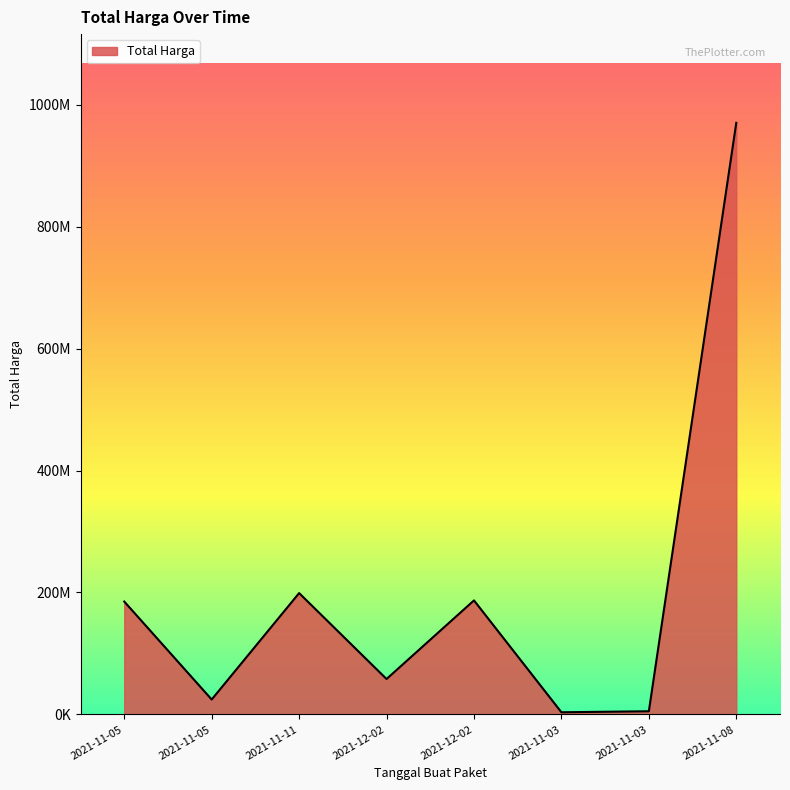

Is this an area chart (filled region under the line)?

Yes